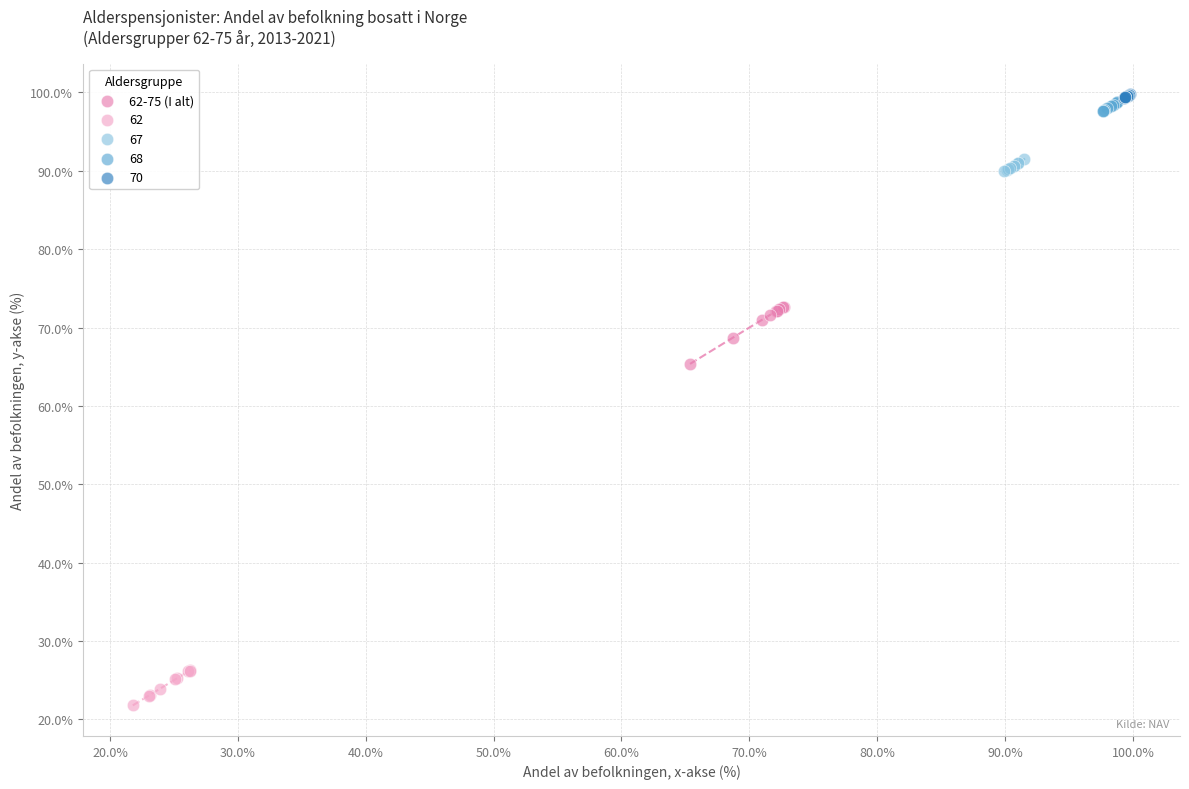

Which series contains the lowest Y value?

62